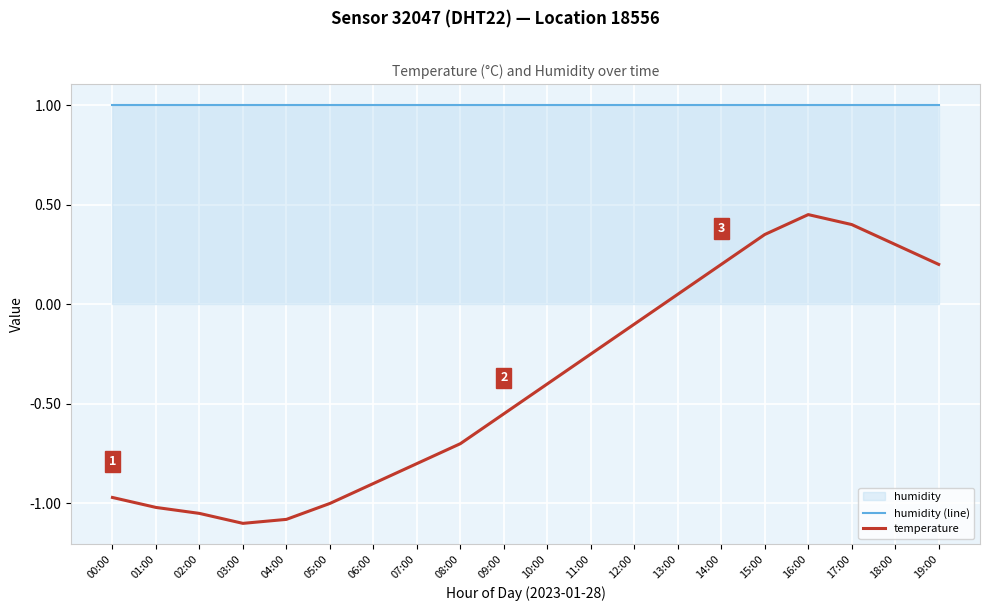

Reading left to right, list all the values displayed in this chart.

humidity (line): 00:00=1.0	01:00=1.0	02:00=1.0	03:00=1.0	04:00=1.0	05:00=1.0	06:00=1.0	07:00=1.0	08:00=1.0	09:00=1.0	10:00=1.0	11:00=1.0	12:00=1.0	13:00=1.0	14:00=1.0	15:00=1.0	16:00=1.0	17:00=1.0	18:00=1.0	19:00=1.0
temperature: 00:00=-1.0	01:00=-1.0	02:00=-1.1	03:00=-1.1	04:00=-1.1	05:00=-1.0	06:00=-0.9	07:00=-0.8	08:00=-0.7	09:00=-0.6	10:00=-0.4	11:00=-0.2	12:00=-0.1	13:00=0.1	14:00=0.2	15:00=0.3	16:00=0.5	17:00=0.4	18:00=0.3	19:00=0.2